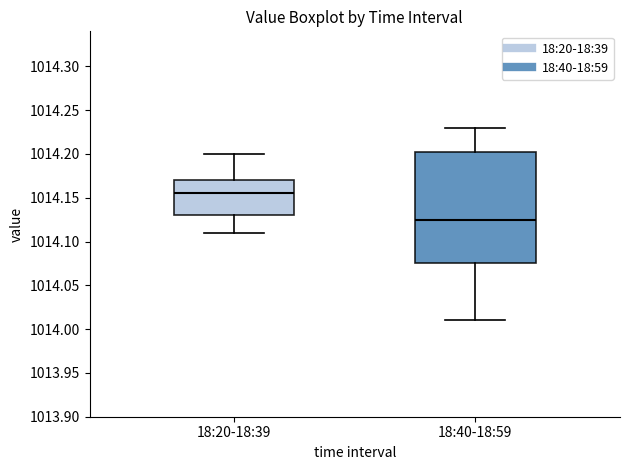

Comparing the boxes themselves (not the whiskers), which one is the tallest?

18:40-18:59